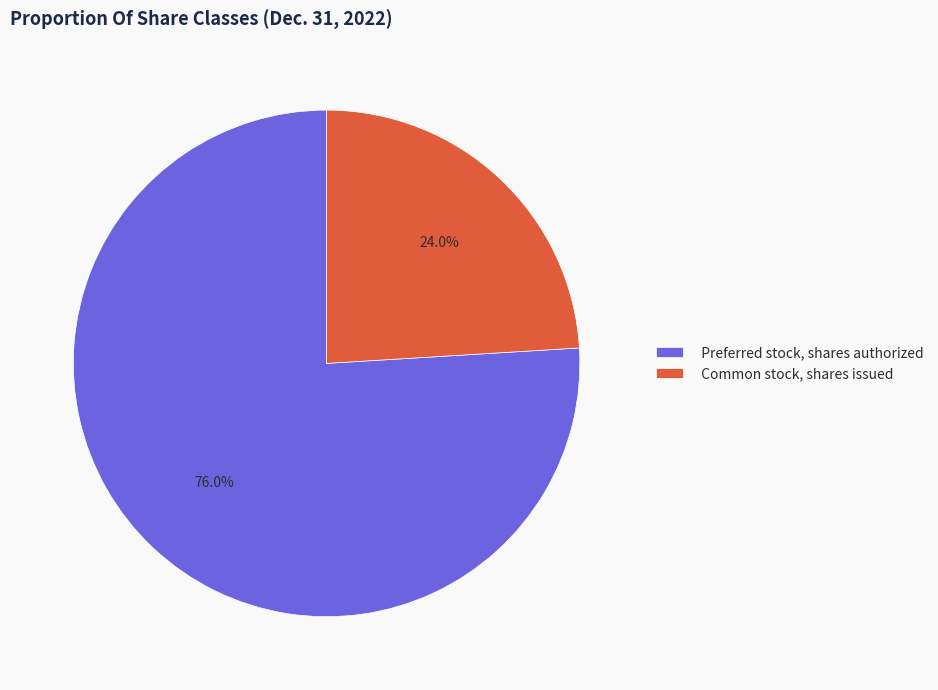

What is the ratio of the value at Common stock, shares issued to the value at Preferred stock, shares authorized?

0.3